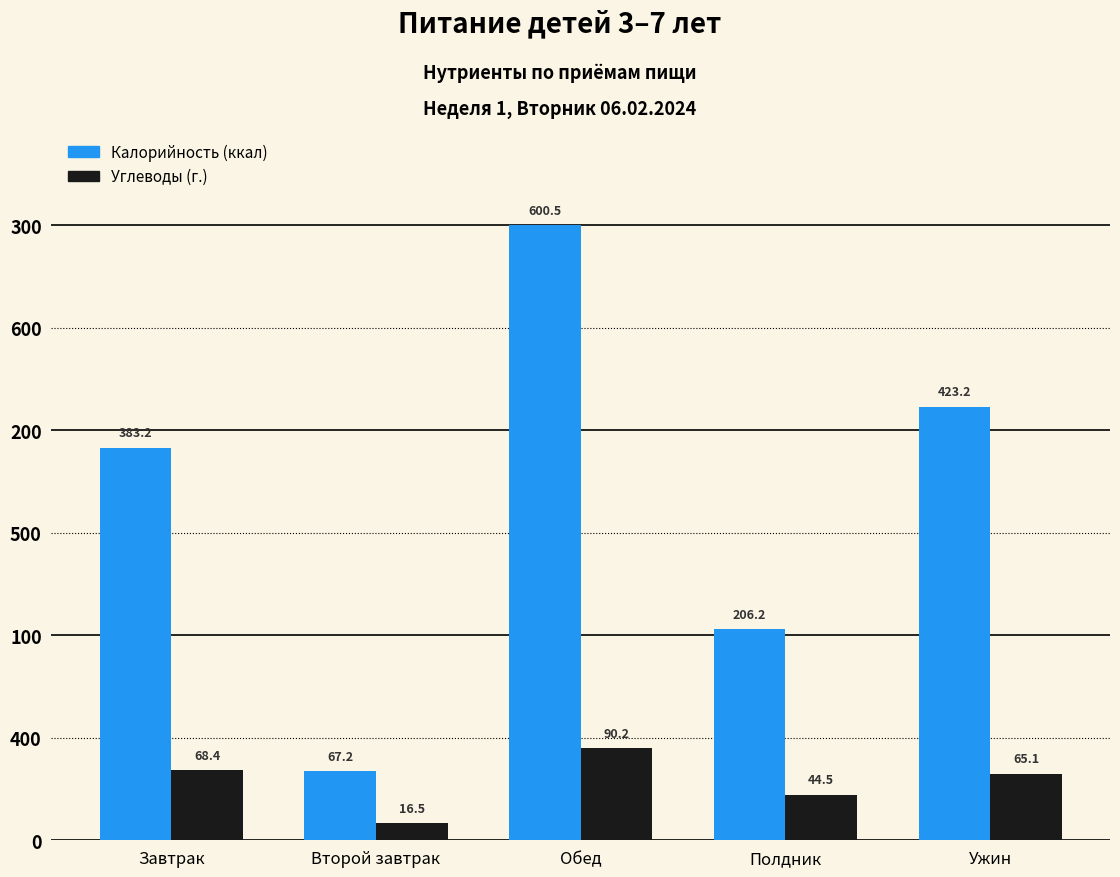

Rank the series at Второй завтрак from highest to lowest value.

Калорийность (ккал), Углеводы (г.)